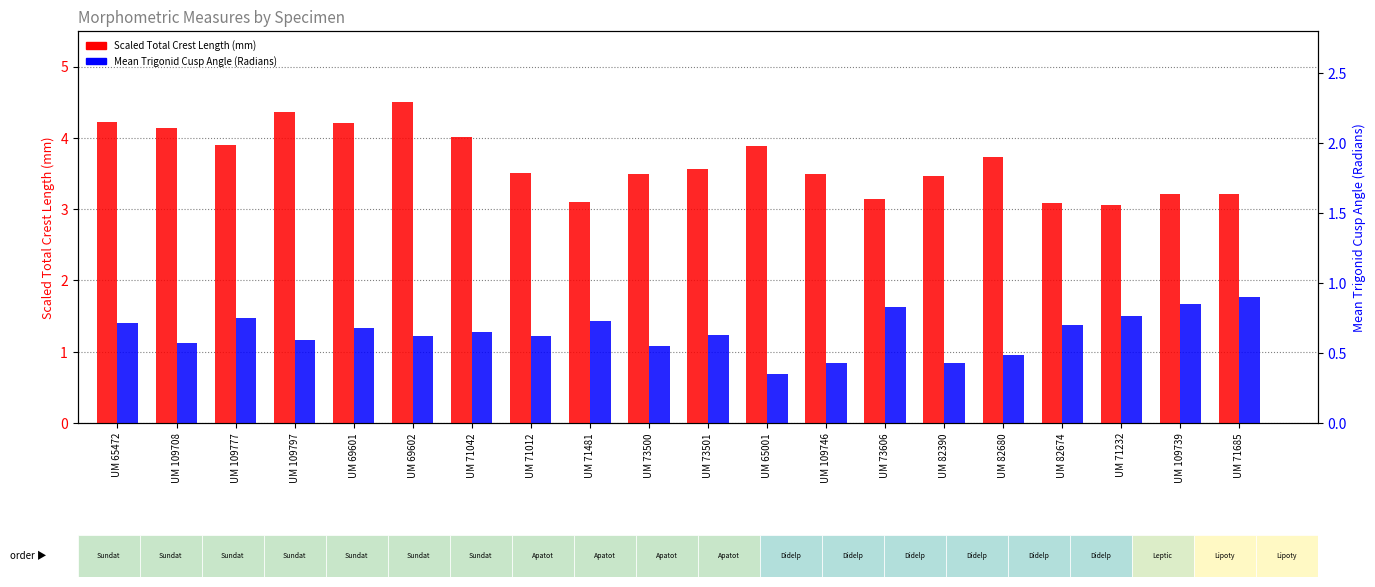

Is it true that Mean Trigonid Cusp Angle (Radians) equals 1.6 at UM 109708?

False